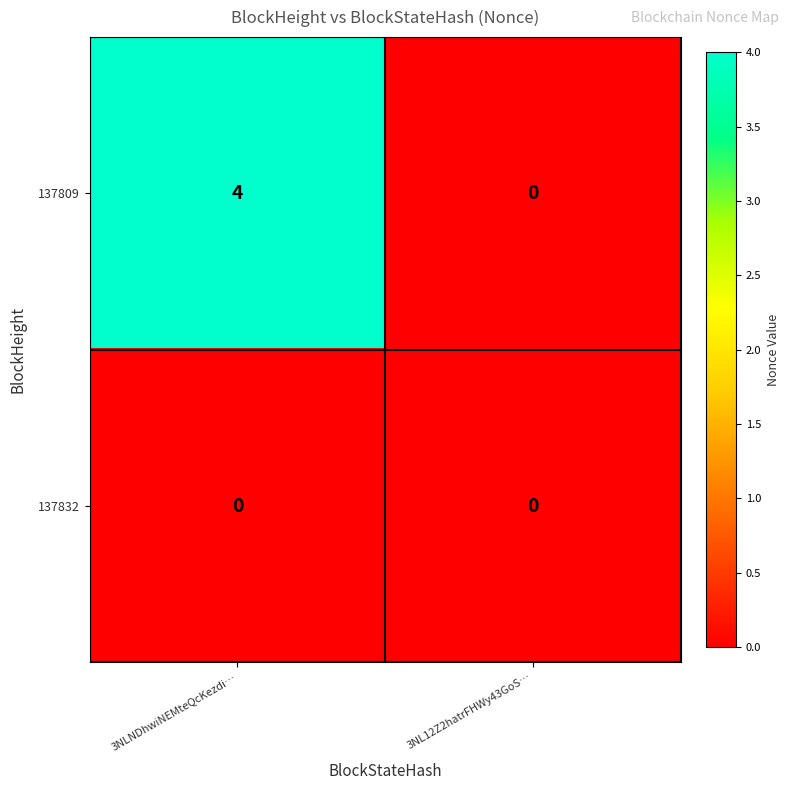

Read the 137809 value at 3NLNDhwiNEMteQcKezdi….

4